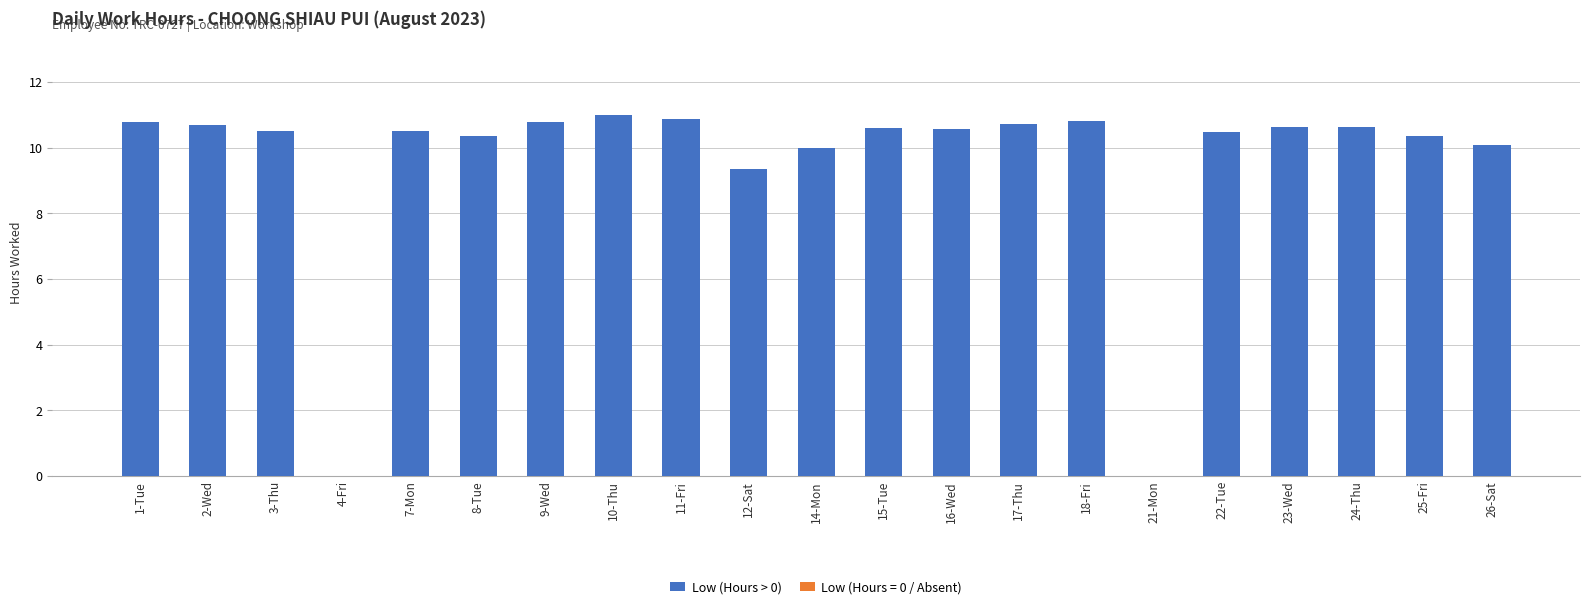

Are the bars horizontal?

No